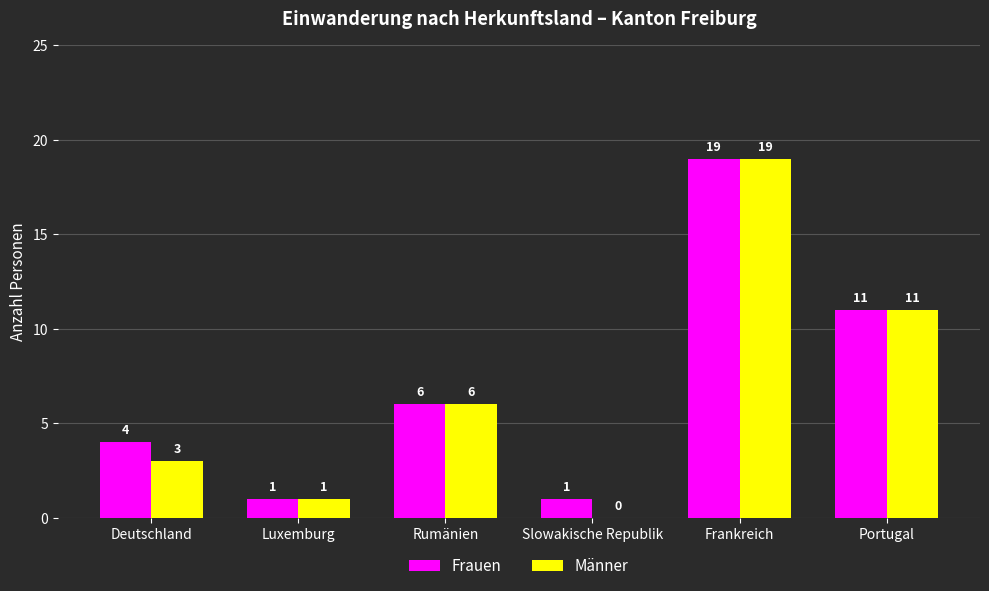

What are all the series names shown in the legend?

Frauen, Männer